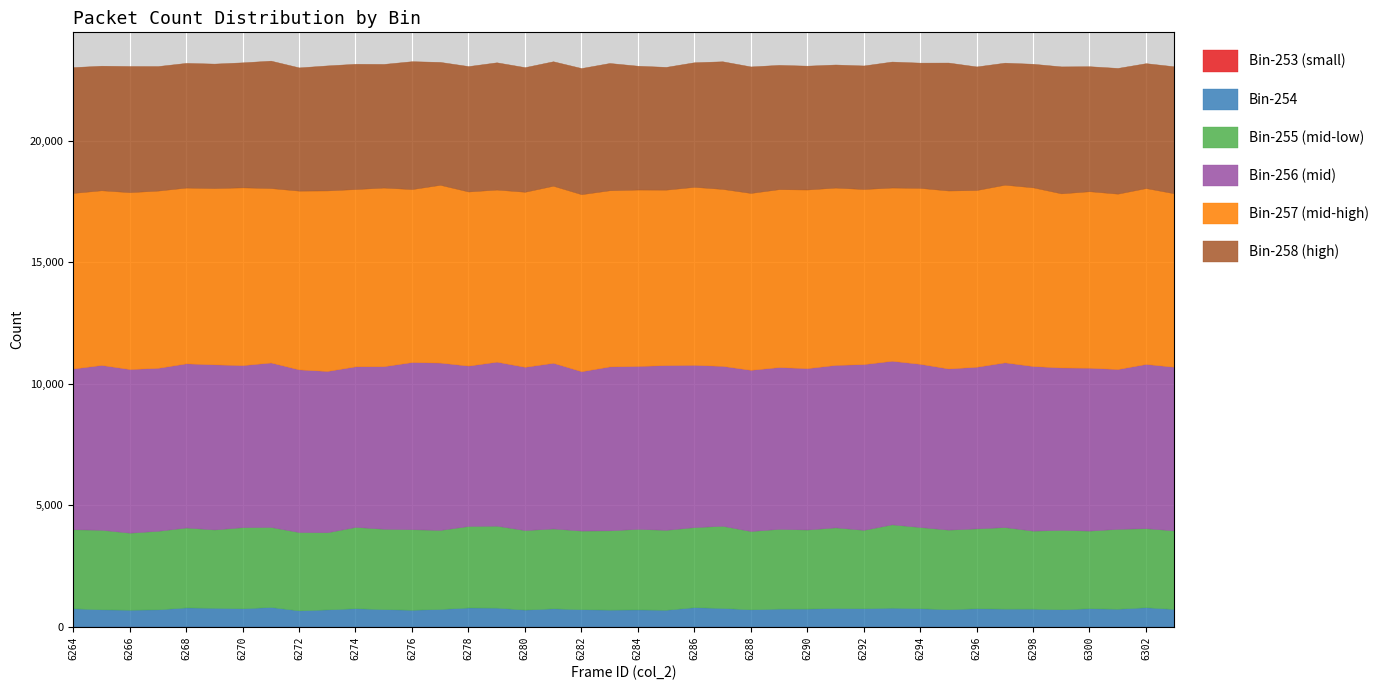

True or false: col_256 and col_257 cross at least once.

False